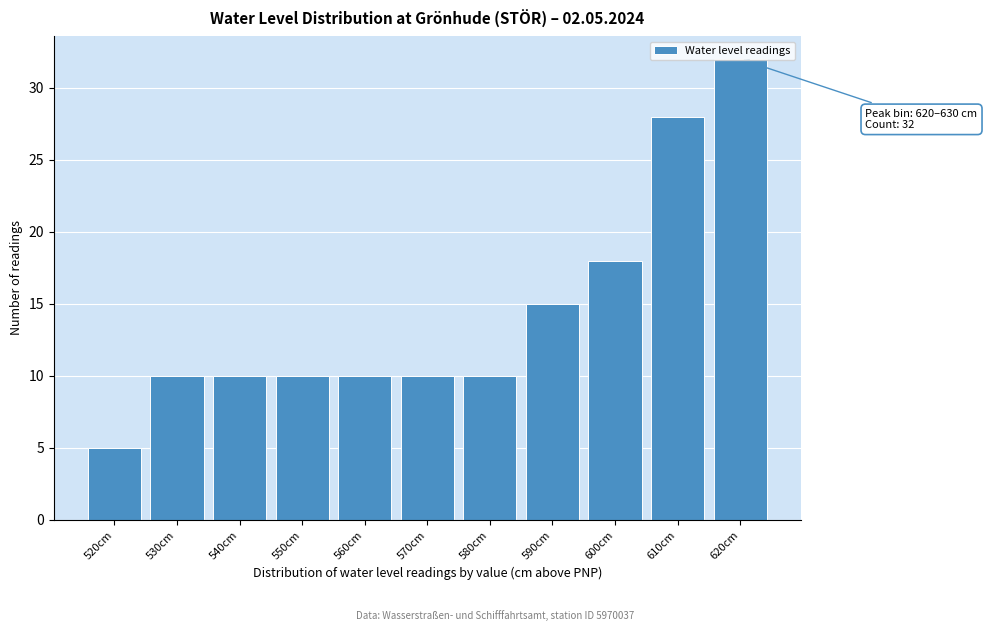

Between 590cm and 560cm, which is larger?

590cm